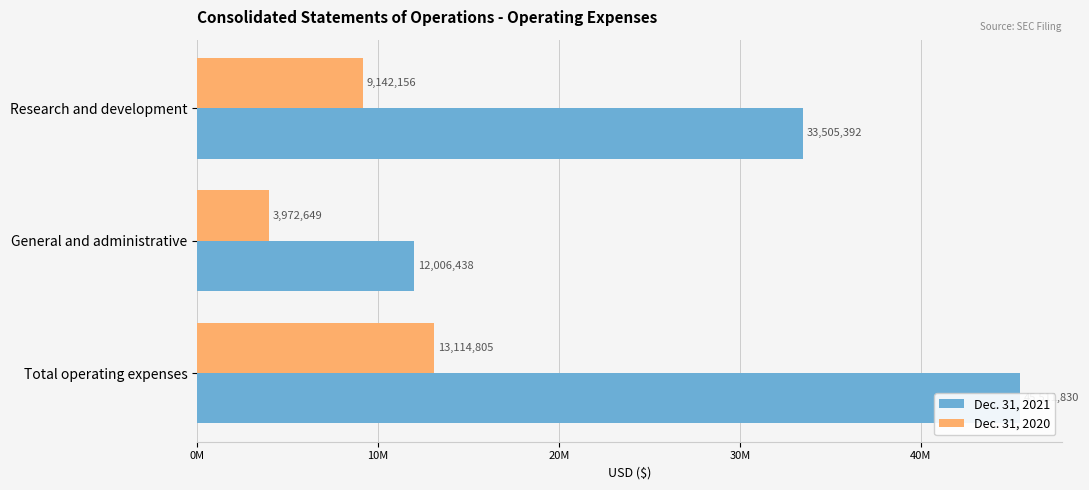

The Dec. 31, 2020 series shows 5433825 at General and administrative. True or false?

False